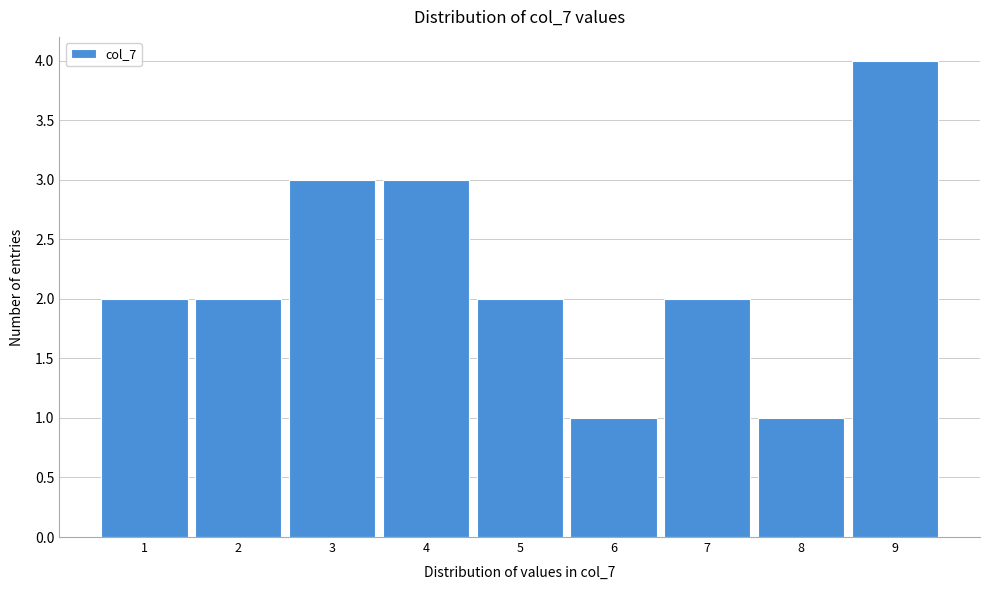

Reading left to right, list every bar in this chart as the range it spans on the x-axis followed by its height. The values are not printed on the chart, so give them approximately, as read against the axis.

0.5 to 1.5: 2
1.5 to 2.5: 2
2.5 to 3.5: 3
3.5 to 4.5: 3
4.5 to 5.5: 2
5.5 to 6.5: 1
6.5 to 7.5: 2
7.5 to 8.5: 1
8.5 to 9.5: 4